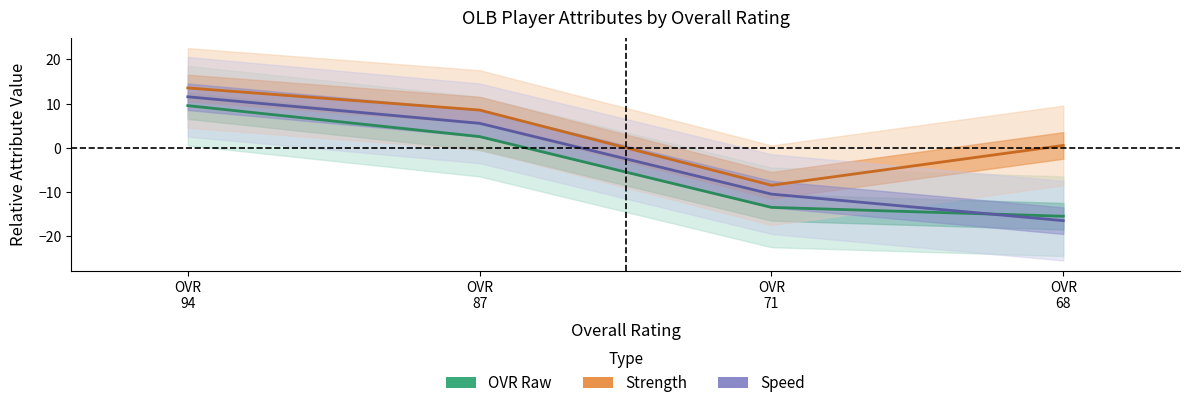

Reading right to left, list all the values displayed in this chart.

ovr_raw: -15.4	-13.4	2.6	9.6
strength: 0.6	-8.4	8.6	13.6
speed: -16.4	-10.4	5.6	11.6